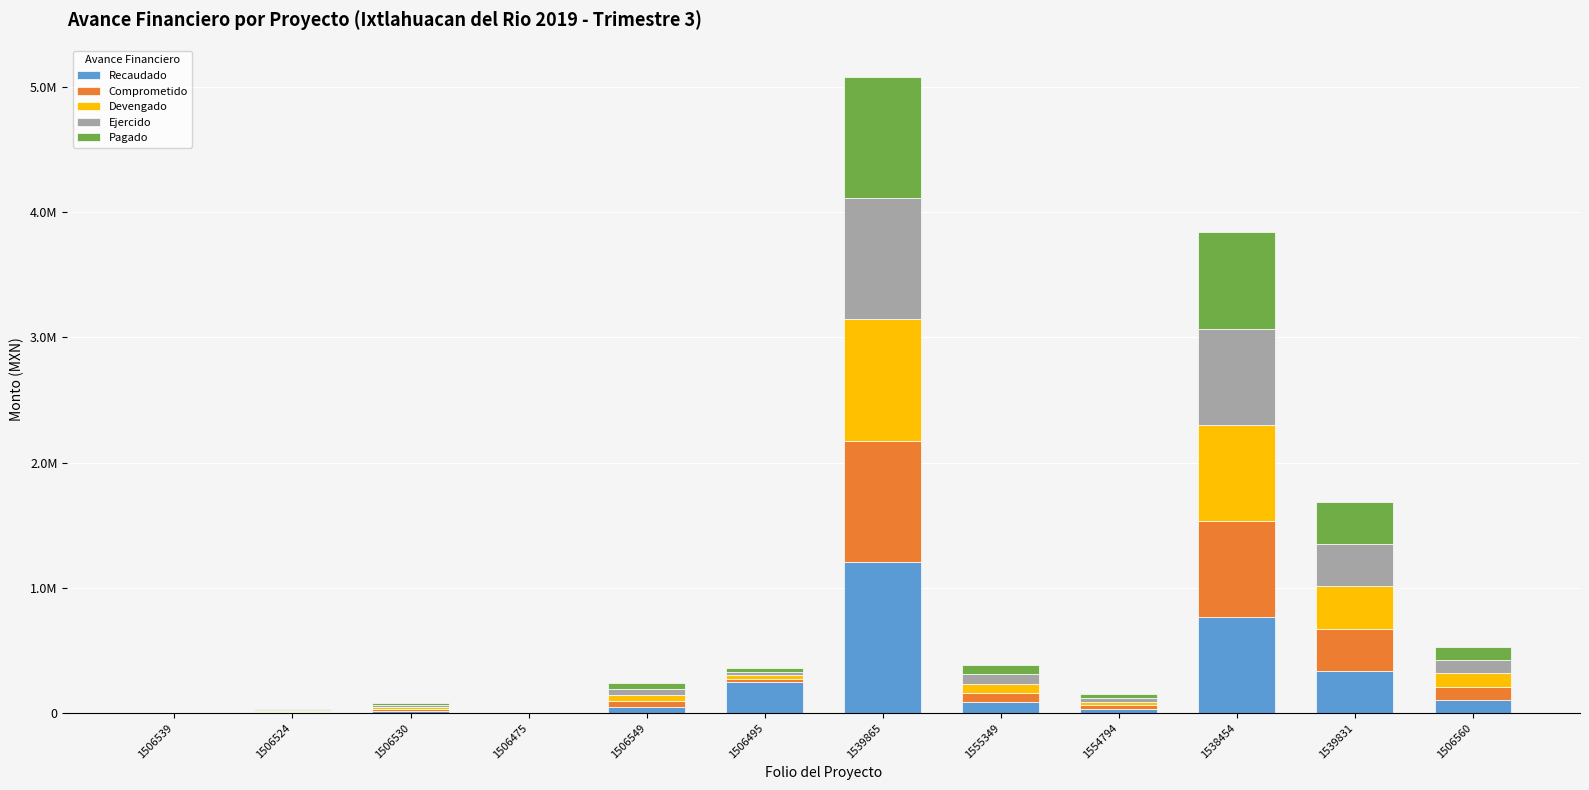

What position from the right is 1506495?

7